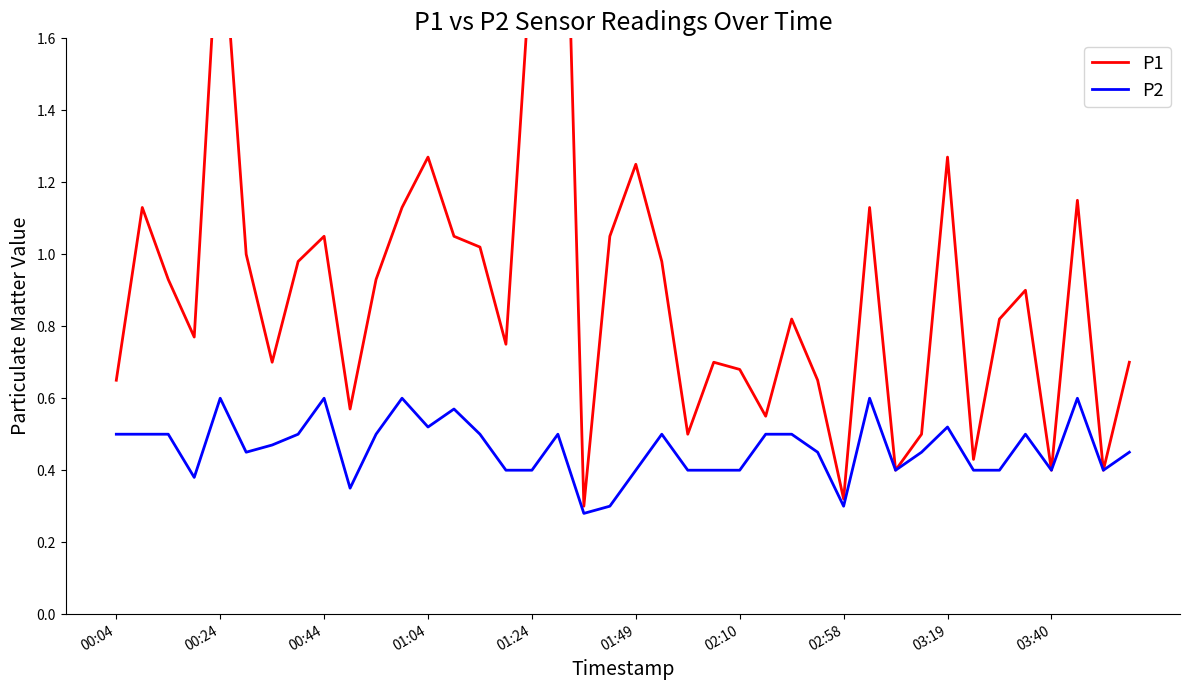

How many series are shown in this chart?

2